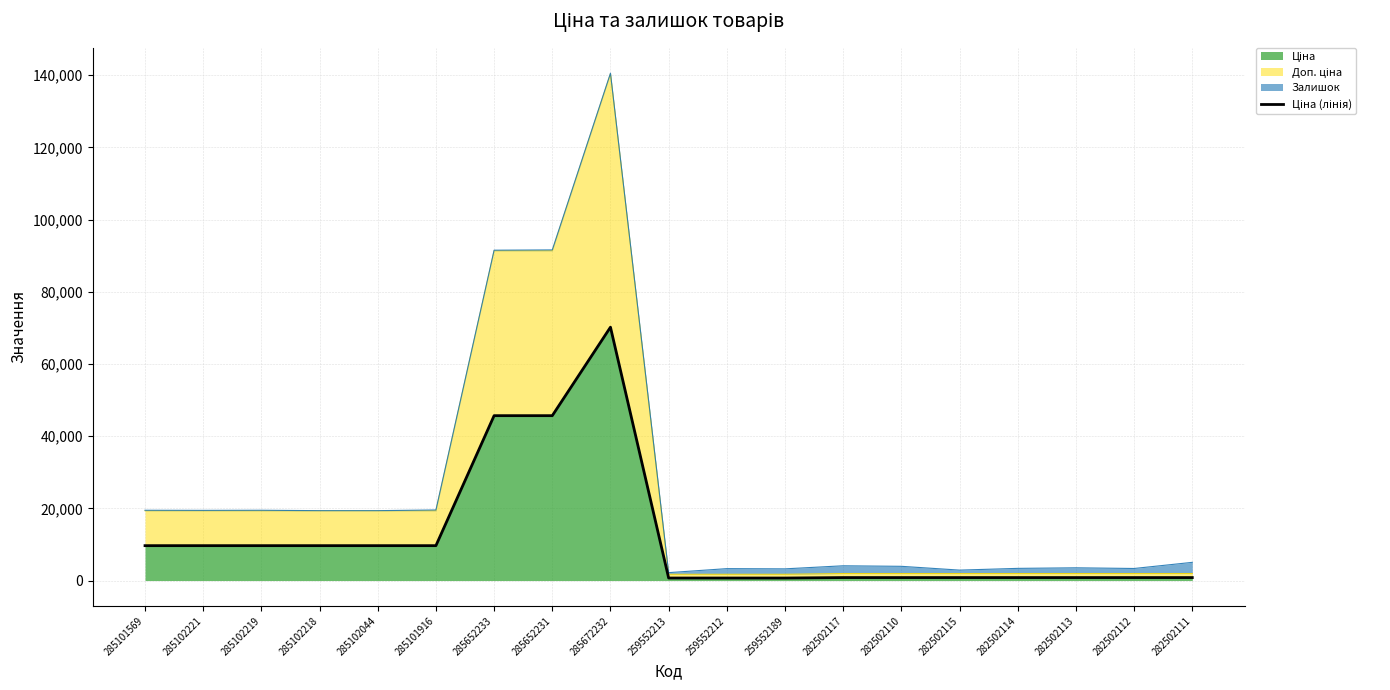

Reading right to left, what are all the values shown in this chart?

823.9	823.9	823.9	823.9	823.9	823.9	823.9	698.3	698.3	698.3	70181.6	45672.6	45672.6	9664.7	9664.7	9664.7	9664.7	9664.7	9664.7